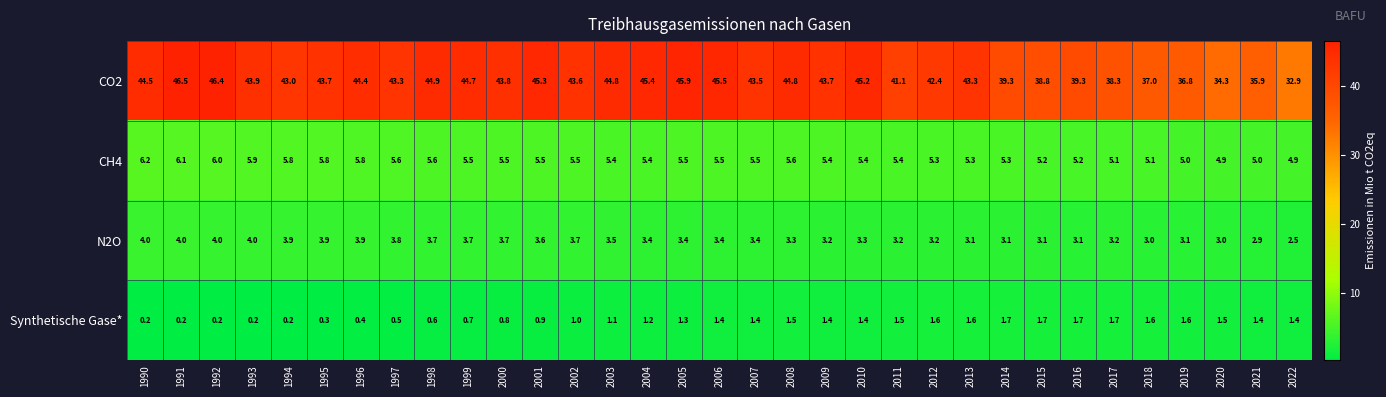

Between 1992 and 2011, which series saw the biggest shift?

CO2